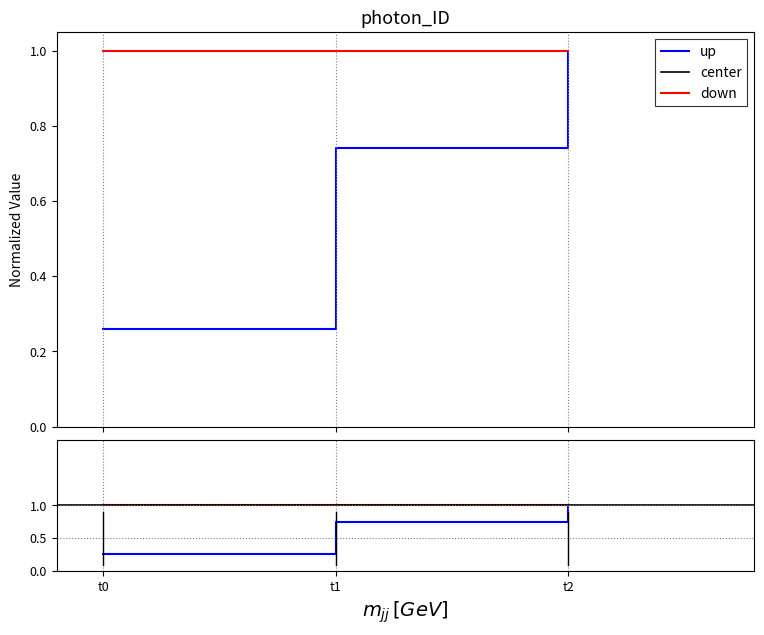

Count the number of categories in the chart.

3